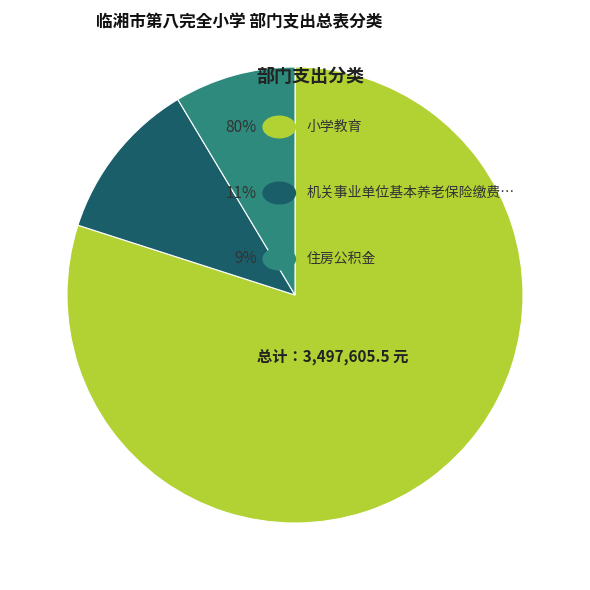

Does any single category account for the majority?

Yes